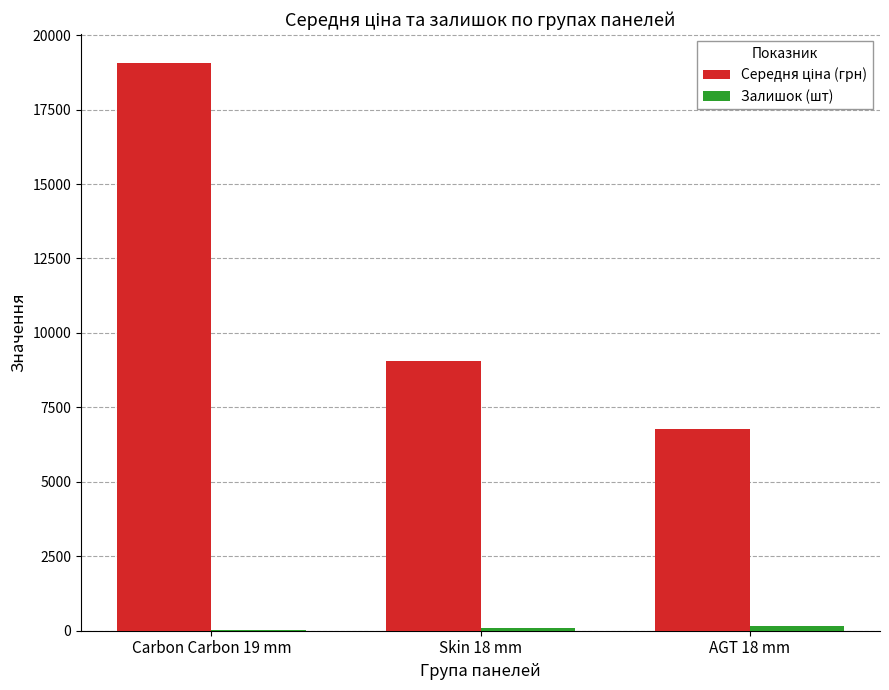

At which category is the sum across all series the highest?

Carbon Carbon 19 mm